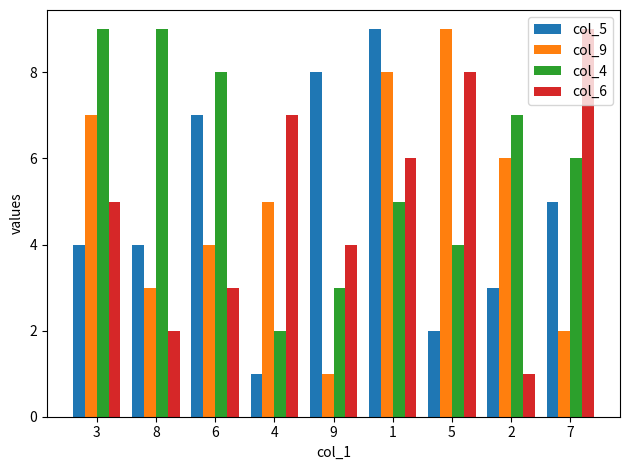

Rank the series at 9 from highest to lowest value.

col_5, col_6, col_4, col_9